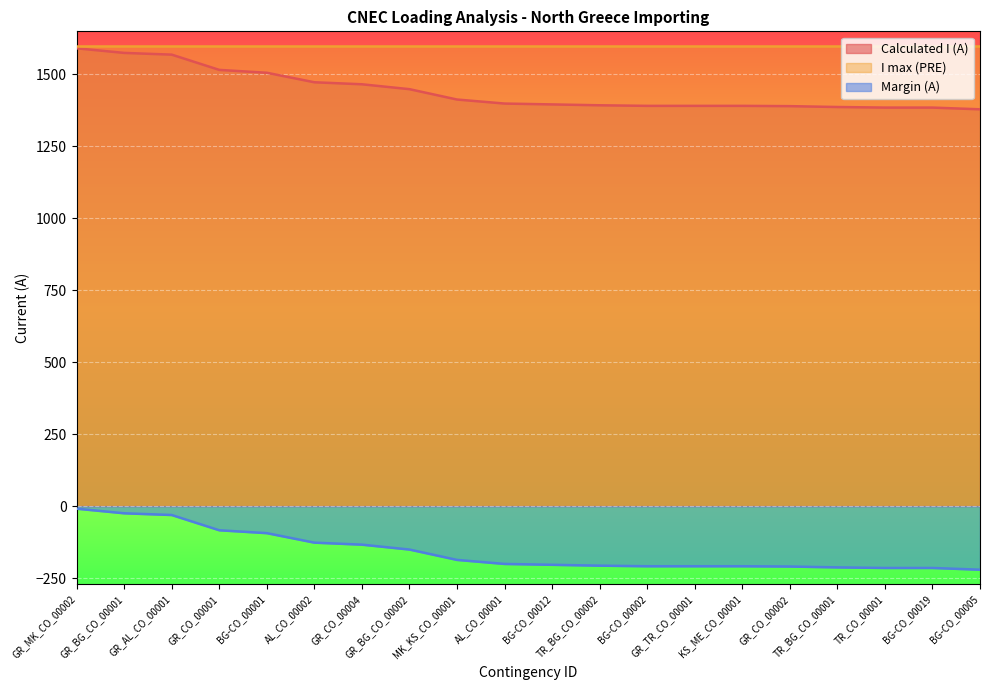

Is the value of Margin (A) at TR_BG_CO_00001 greater than the value of Calculated I (A) at BG-CO_00002?

No